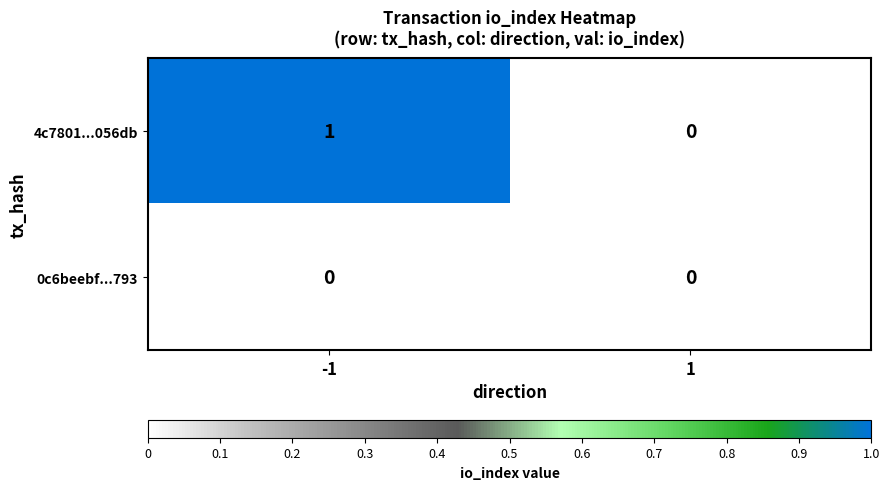

Rank the series by their maximum value, from lowest to highest.

0c6beebf...793, 4c7801...056db